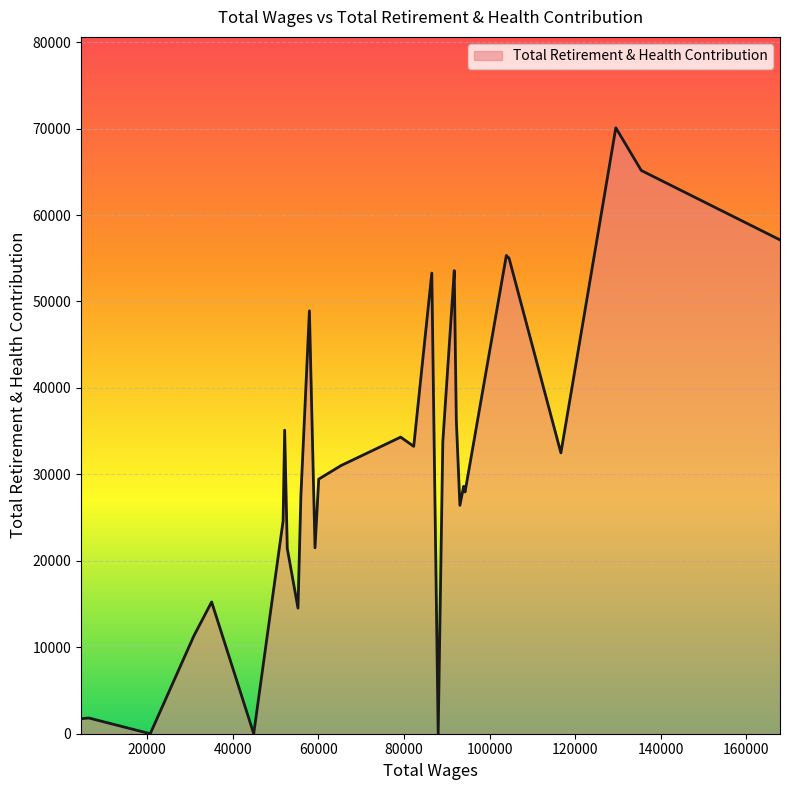

What is the difference between the maximum and minimum values?

70089